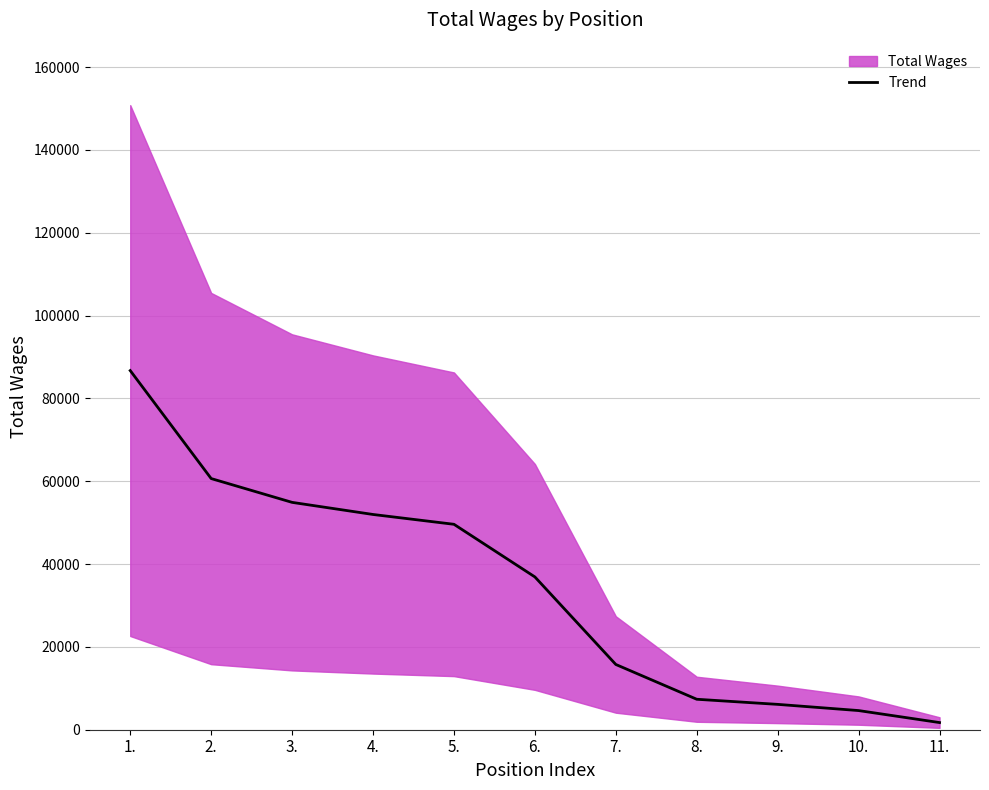

At which label is the value closest to 44227?

5.